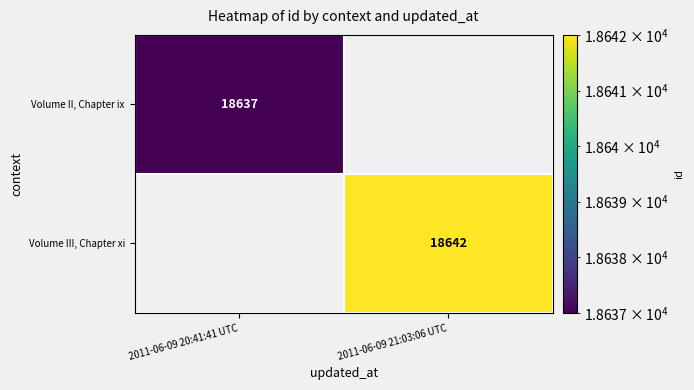

At how many categories does at least one series exceed 18637?

1